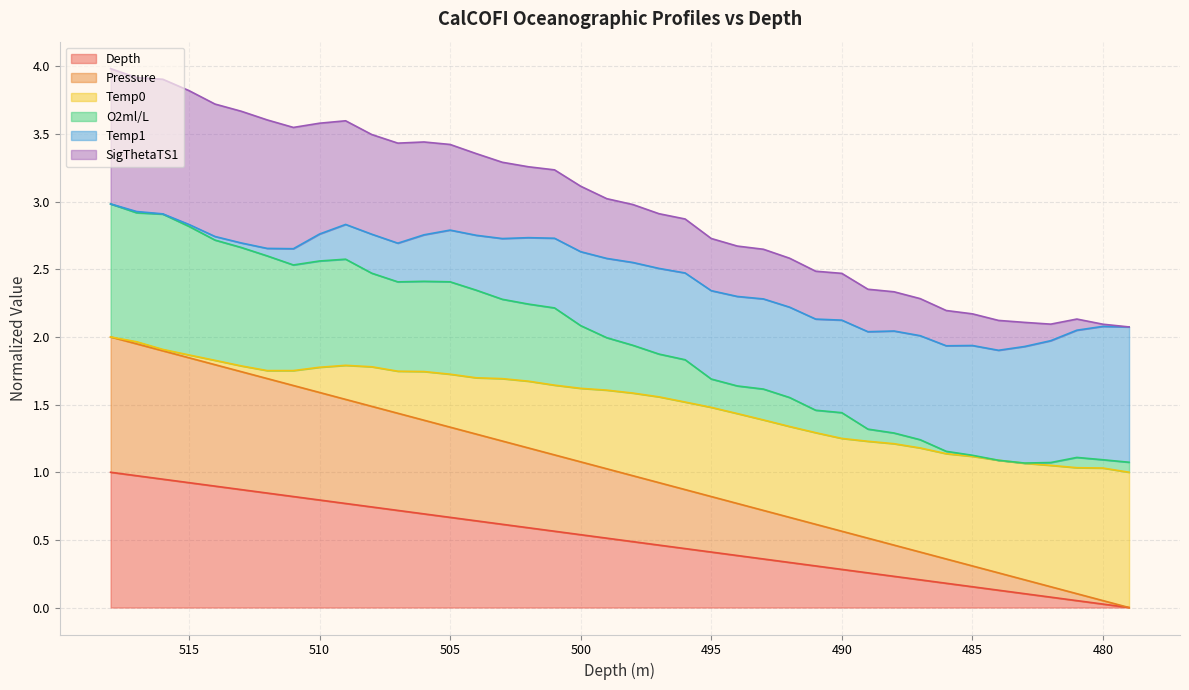

List the labels in order of O2ml/L value, largest first.

518, 517, 516, 515, 514, 513, 512, 509, 510, 511, 508, 506, 505, 507, 504, 503, 502, 501, 500, 499, 498, 497, 496, 495, 494, 493, 492, 491, 490, 489, 488, 487, 486, 485, 481, 480, 484, 479, 482, 483